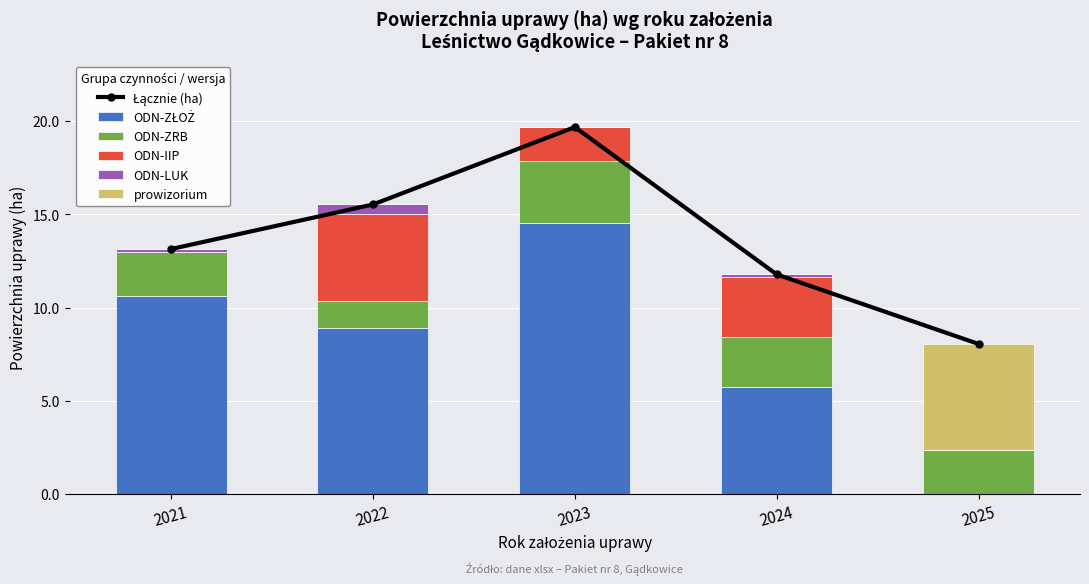

Reading left to right, transcribe all the data shown in this chart.

Łącznie (ha): 2021=13.1	2022=15.5	2023=19.7	2024=11.8	2025=8.1
ODN-ZŁOŻ: 2021=10.6	2022=8.9	2023=14.5	2024=5.8	2025=0.0
ODN-ZRB: 2021=2.3	2022=1.5	2023=3.3	2024=2.7	2025=2.3
ODN-IIP: 2021=0.0	2022=4.7	2023=1.8	2024=3.2	2025=0.0
ODN-LUK: 2021=0.2	2022=0.5	2023=0.0	2024=0.2	2025=0.0
prowizorium: 2021=0.0	2022=0.0	2023=0.0	2024=0.0	2025=5.7